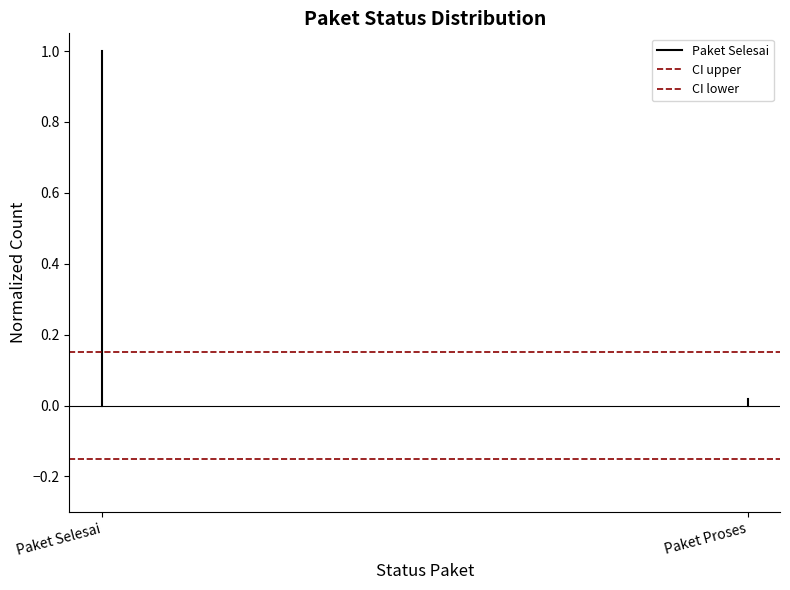

List the series in order of their peak value, highest first.

Paket Selesai, CI upper, CI lower